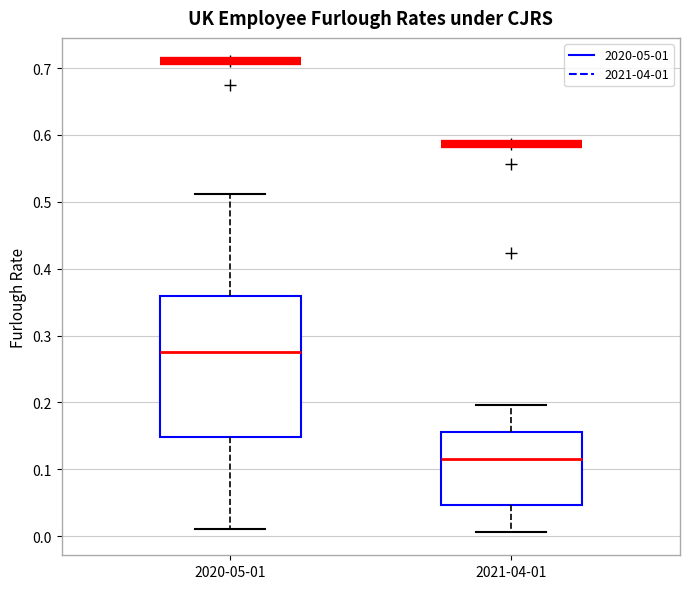

Reading left to right, read every box against the y-axis: the position of its median line, the range the box covers, and the ends of its whiskers. The values are not printed on the chart, so give them approximately, as read against the axis.

2020-05-01: median 0.28, box 0.15 to 0.36, whiskers 0.01 to 0.51
2021-04-01: median 0.12, box 0.05 to 0.16, whiskers 0.01 to 0.20